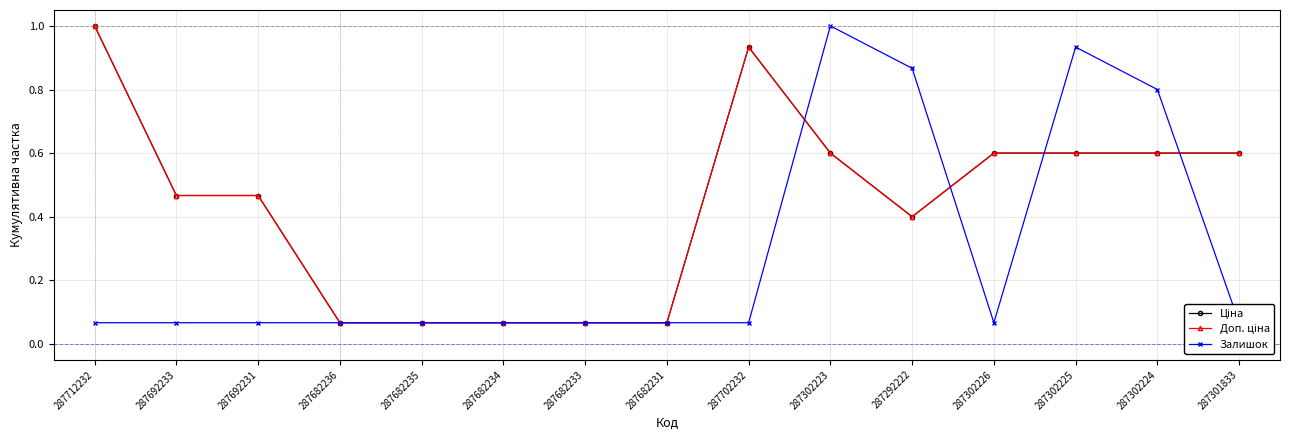

Which category has the lowest value in the Ціна series?

287682236